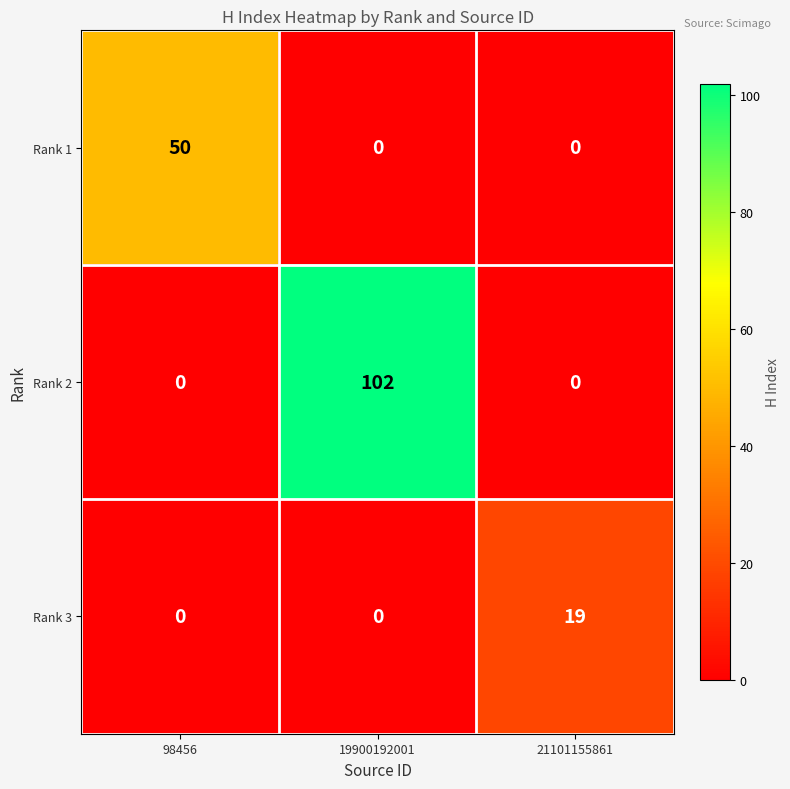

Count the Rank 3 values in the range 0 to 19.

3